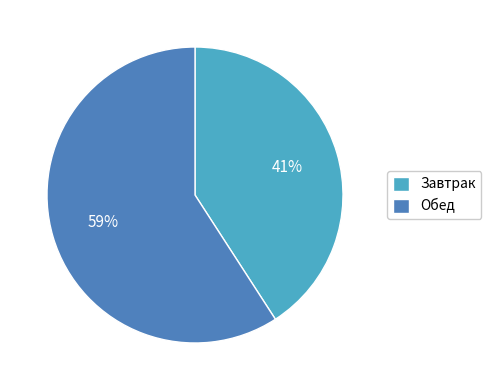

To the nearest percent, what portion does Завтрак represent?

41%